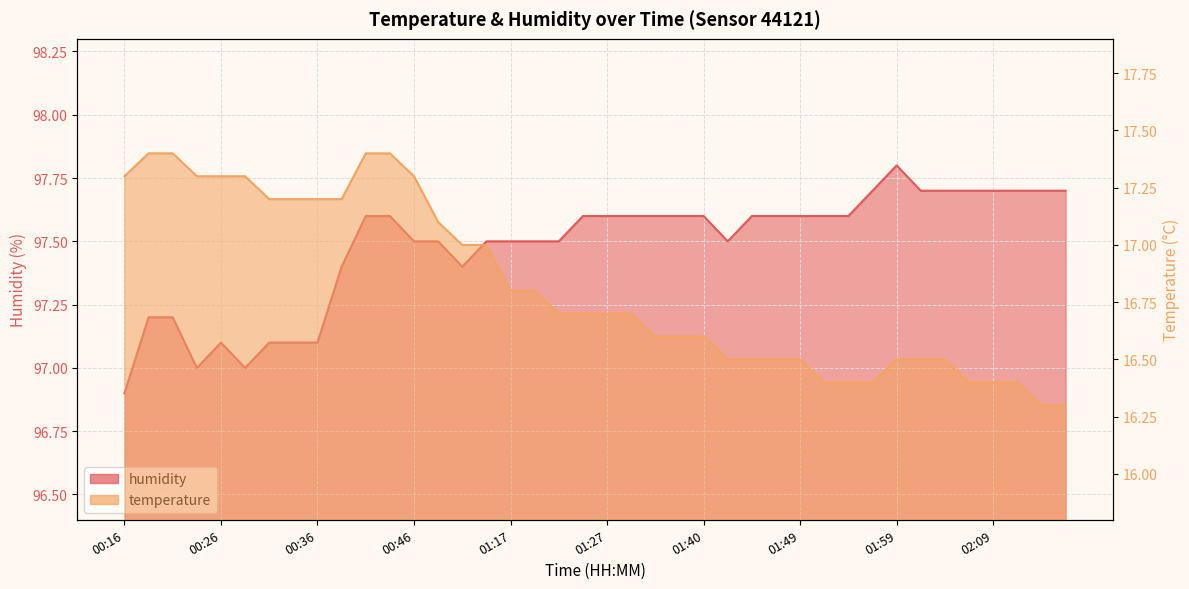

What is the total value across all series at 01:29?

114.3